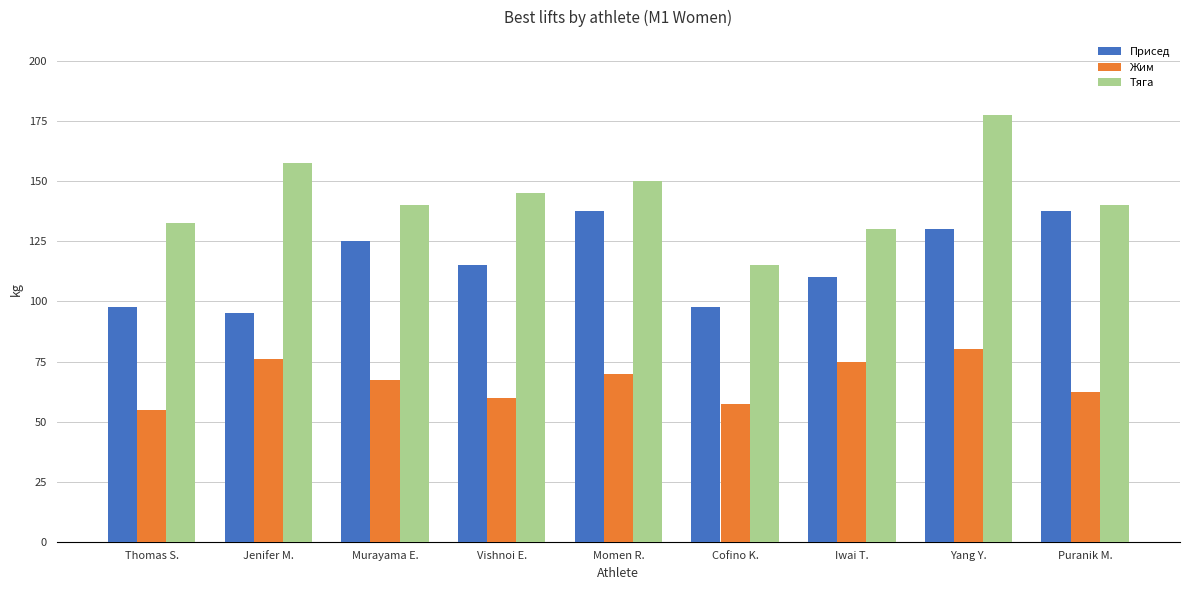

Which series has the widest spread of values?

Тяга